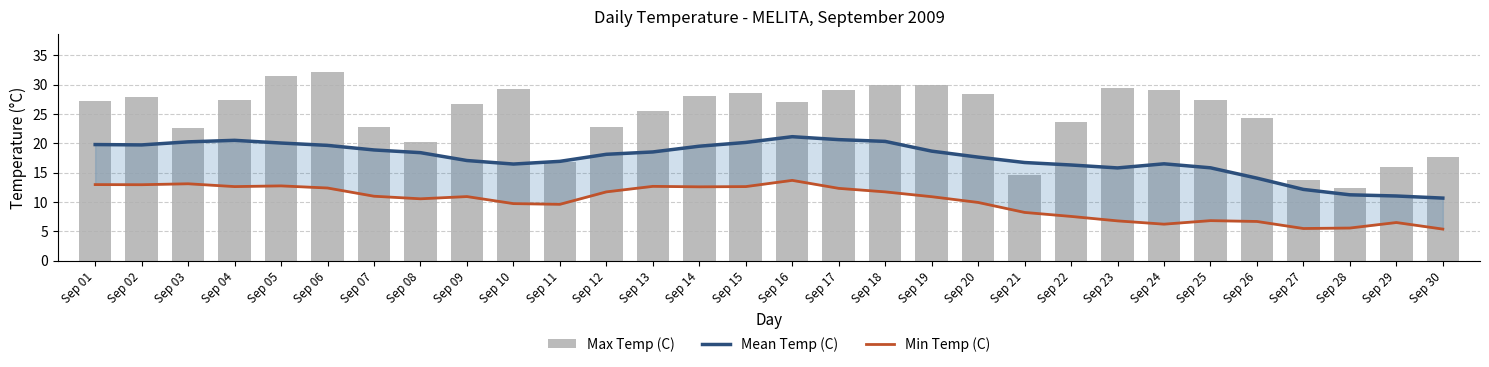

What is the sum of the Max Temp (C) values at Sep 08 and Sep 25?

47.6